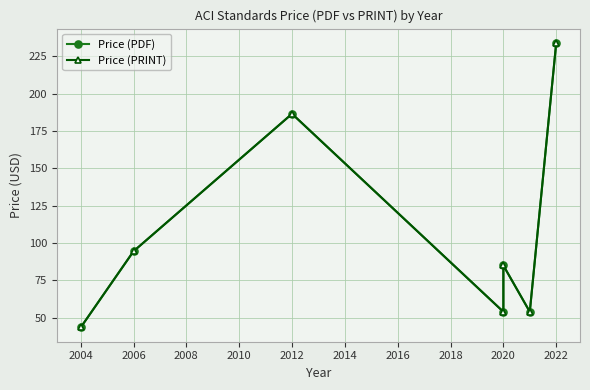

How many lines are shown in the chart?

2